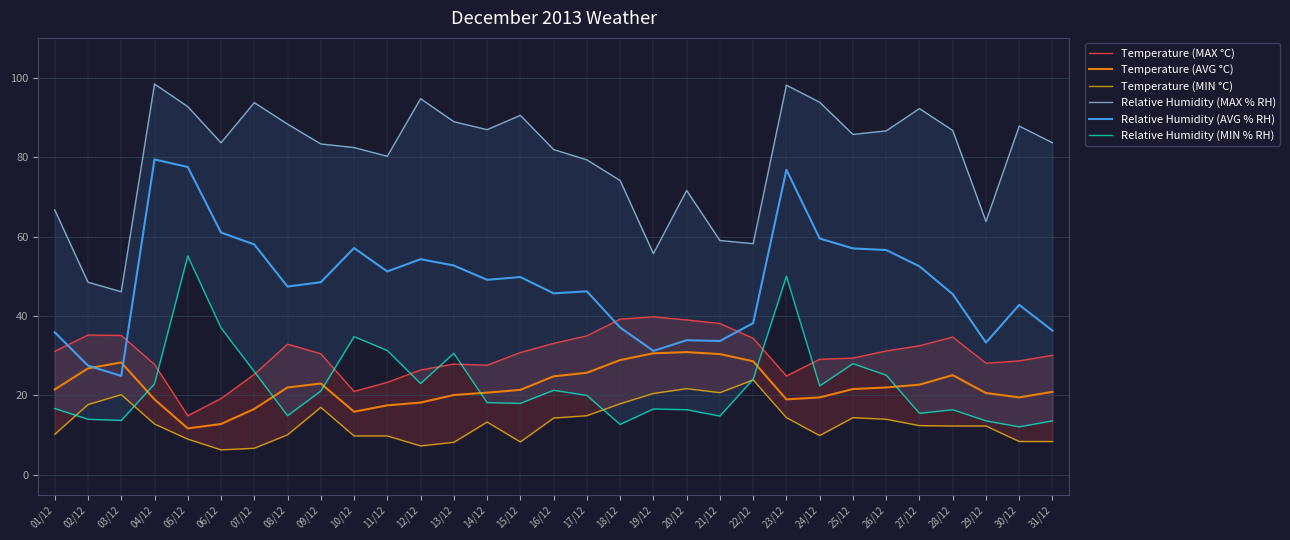

Is the value of Temperature (AVG °C) at 09/12 greater than the value of Temperature (MIN °C) at 07/12?

Yes